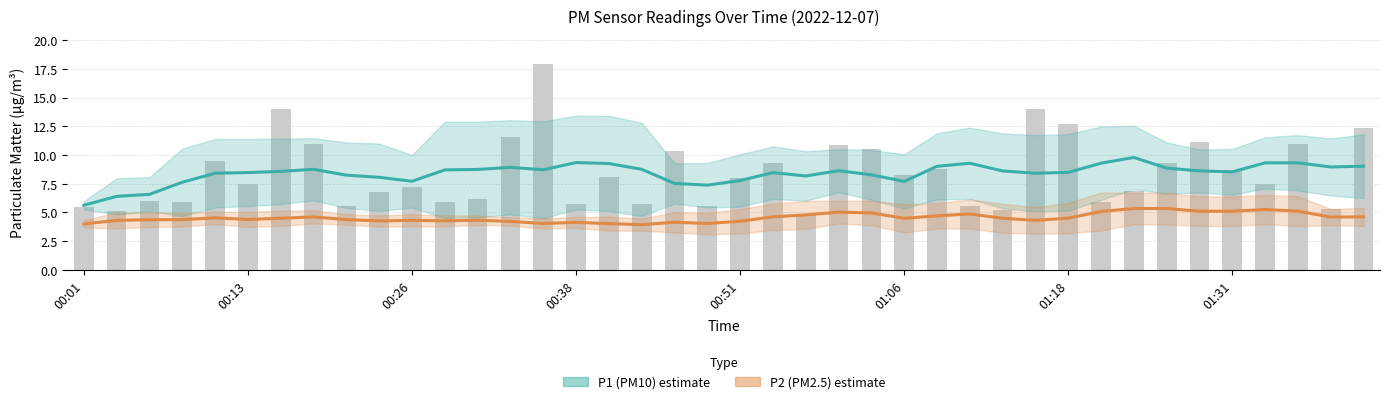

List the series in order of their overall mean, lowest first.

P2 (PM2.5) estimate, P1 (PM10) estimate